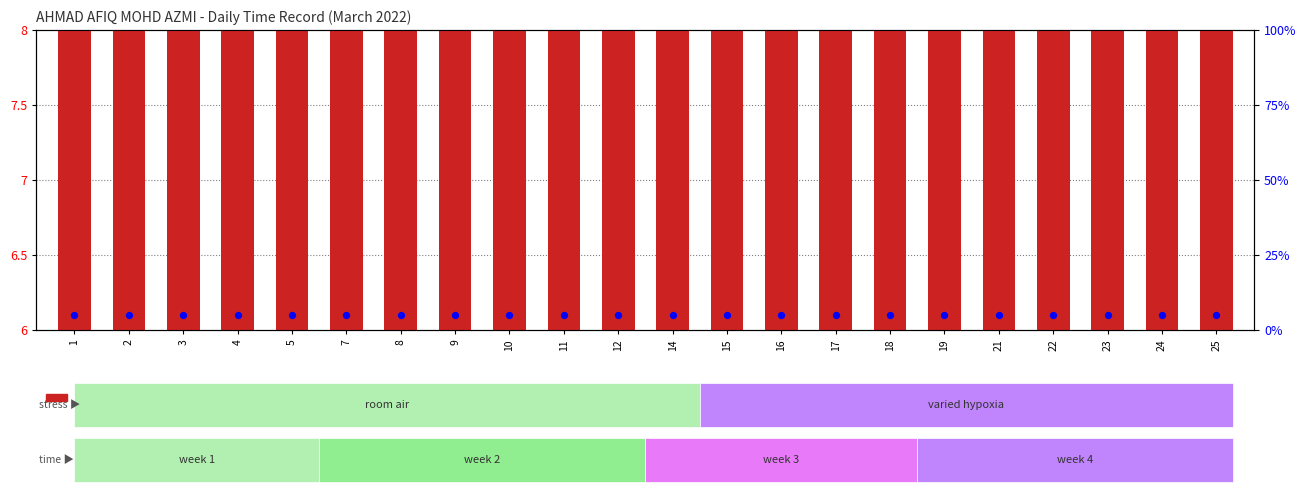

Which series contains the lowest Y value?

percentile rank within the sample